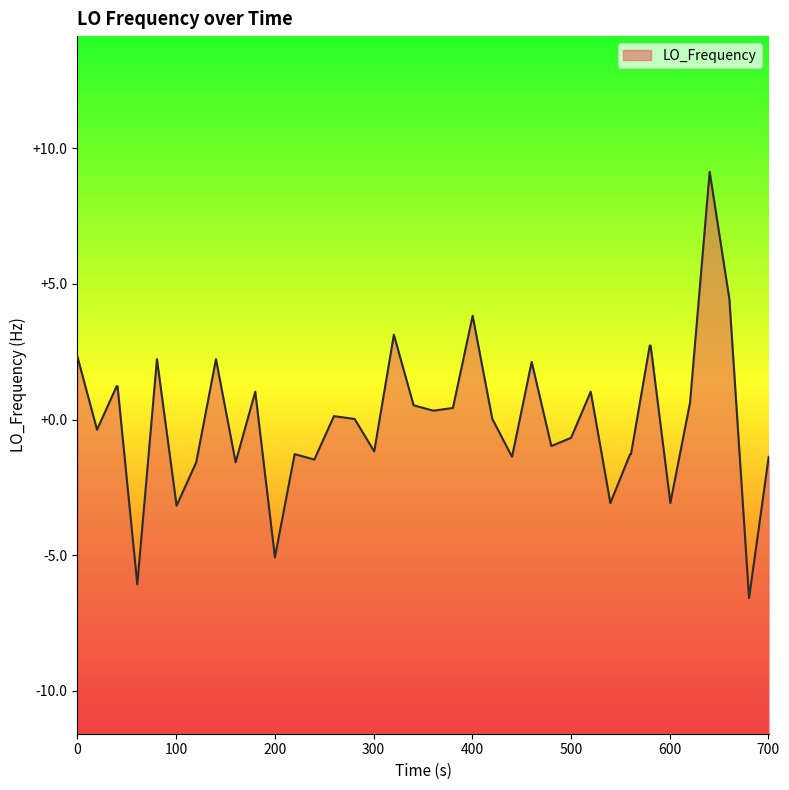

How many data points are less than 0?

18